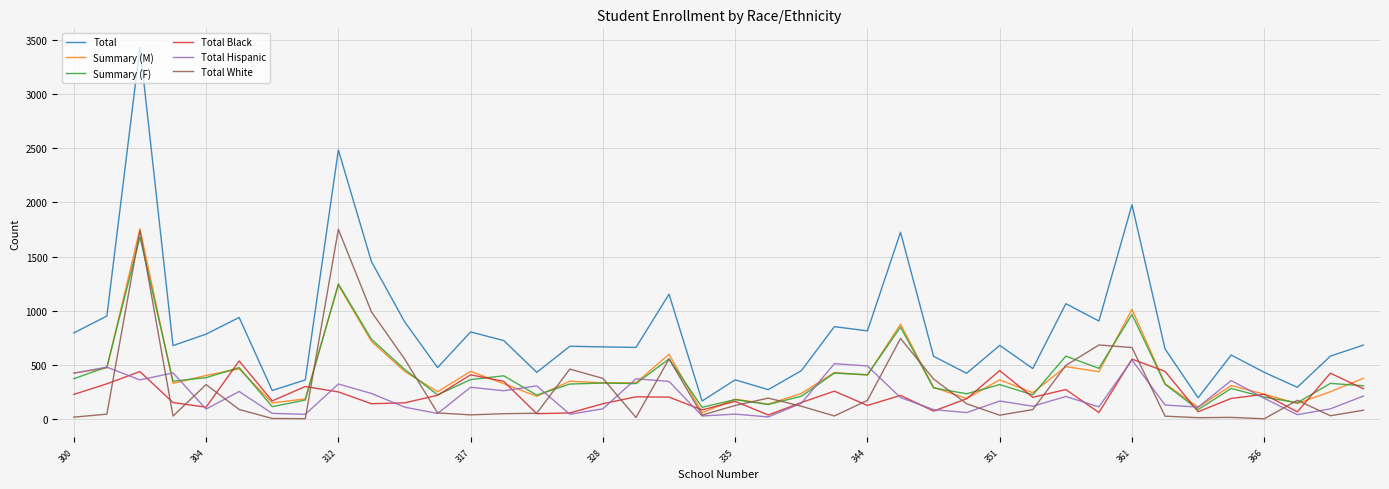

Which series has the widest spread of values?

Total